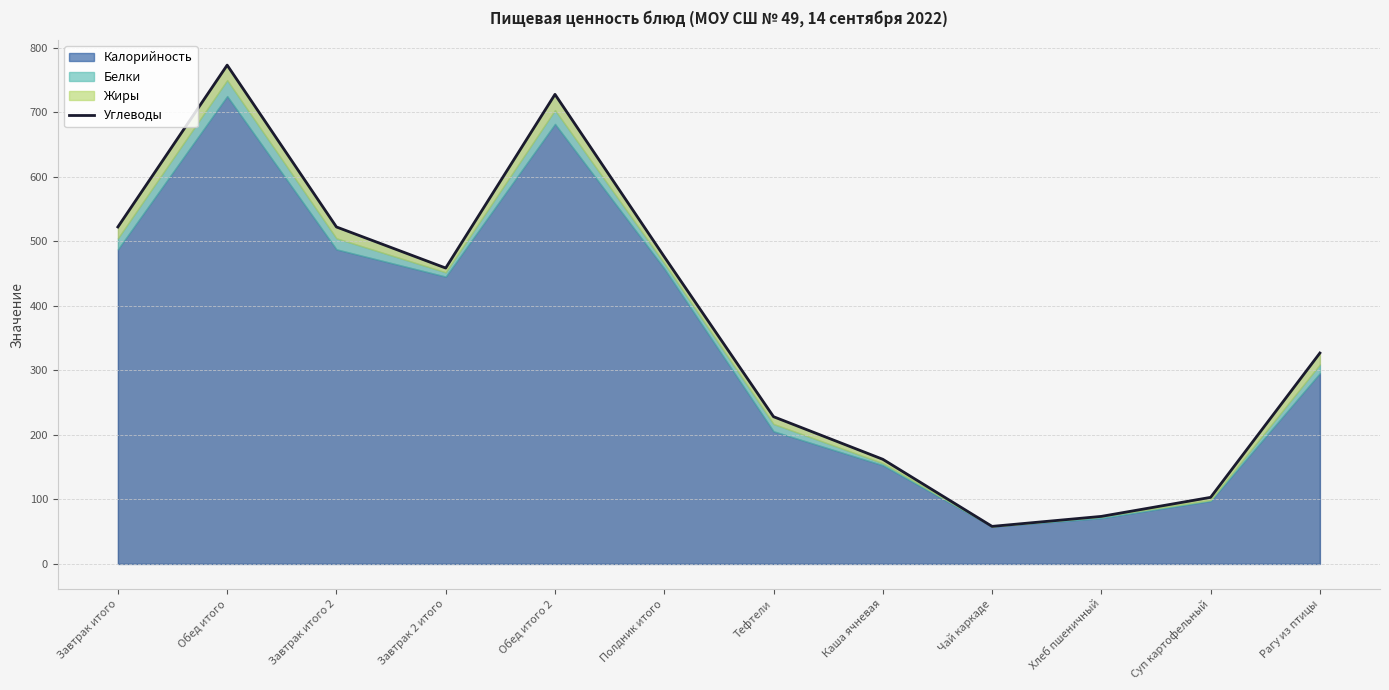

What is the difference between the second highest and minimum values?

669.6